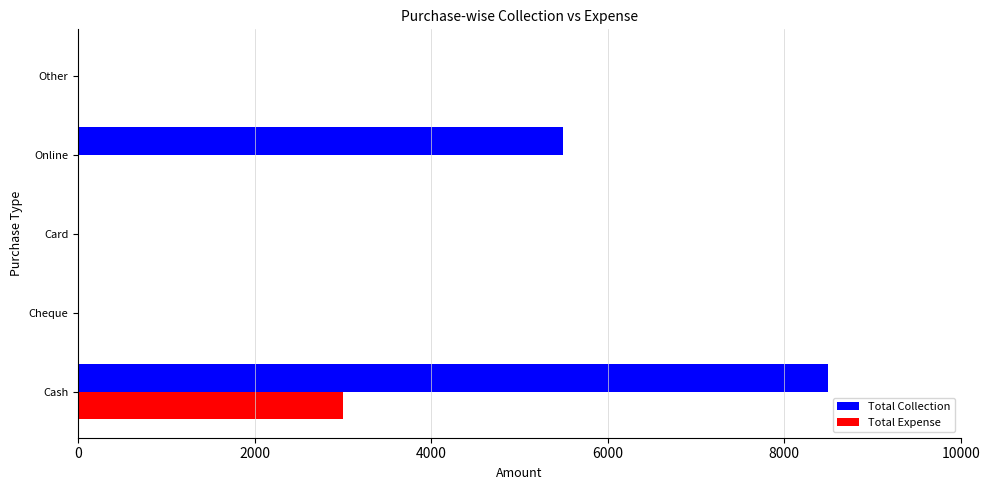

The value of Total Expense at Card is 0. True or false?

True